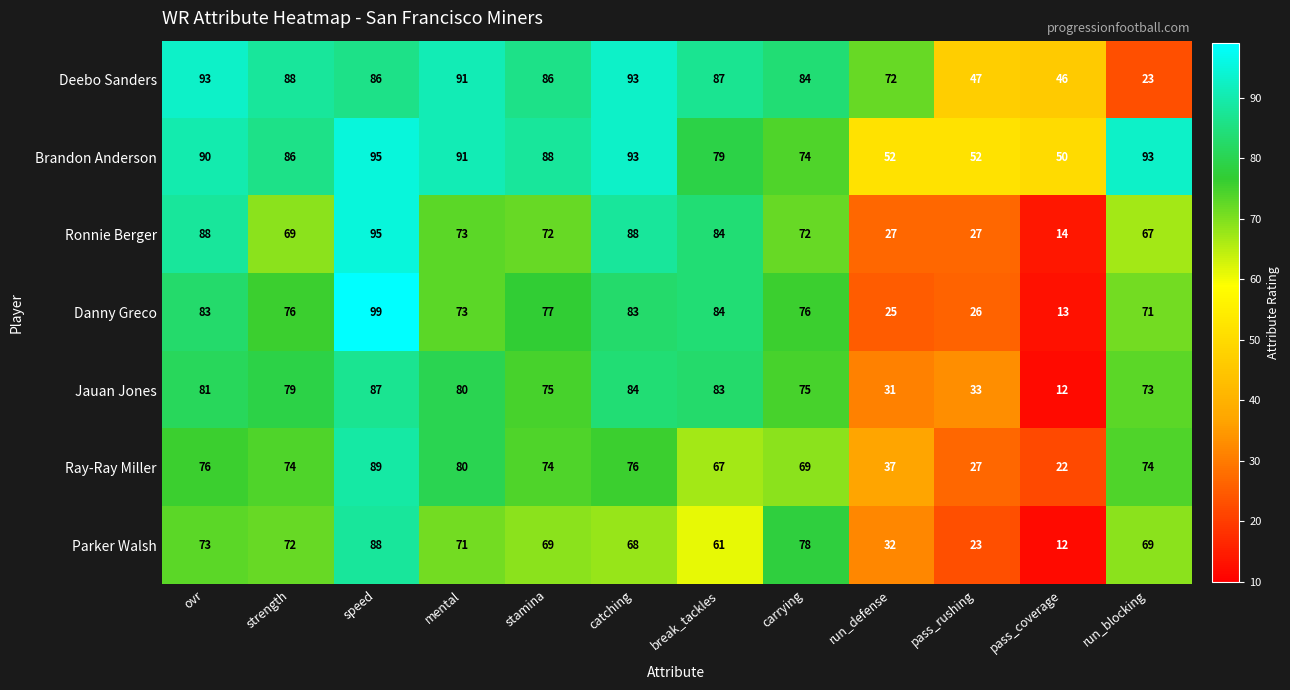

The value of Danny Greco at pass_coverage is 13. True or false?

True